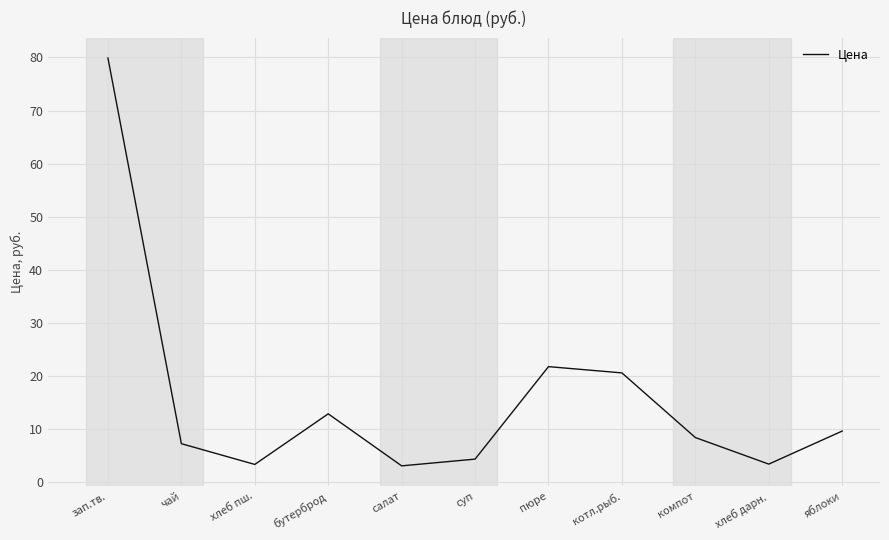

What position from the left is пюре?

7